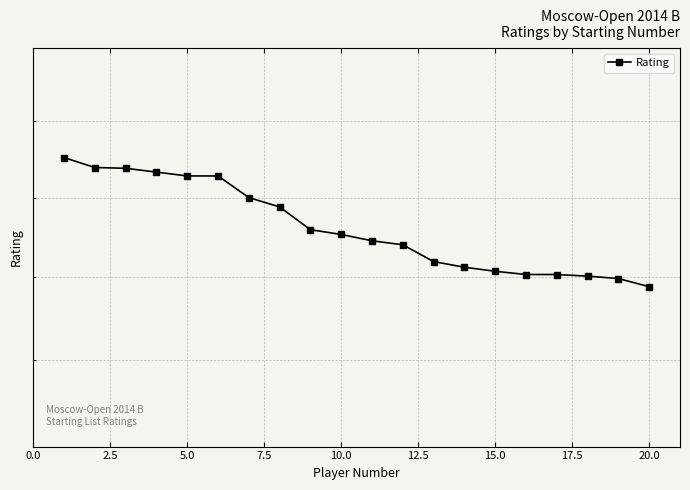

What is the smallest value displayed?

2288